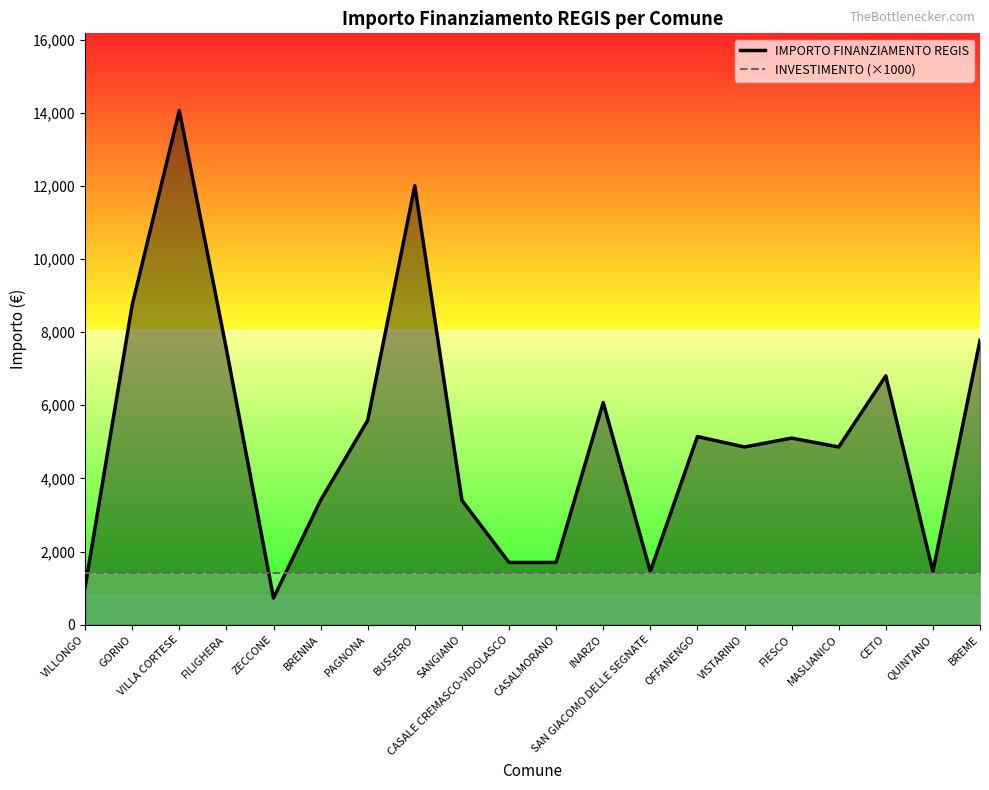

Reading right to left, transcribe all the data shown in this chart.

IMPORTO FINANZIAMENTO REGIS: 7776	1458	6804	4860	5103	4860	5145	1458	6075	1701	1701	3402	12005	5589	3402	729	7533	14063	8748	1029
INVESTIMENTO (×1000): 1400	1400	1400	1400	1400	1400	1400	1400	1400	1400	1400	1400	1400	1400	1400	1400	1400	1400	1400	1400